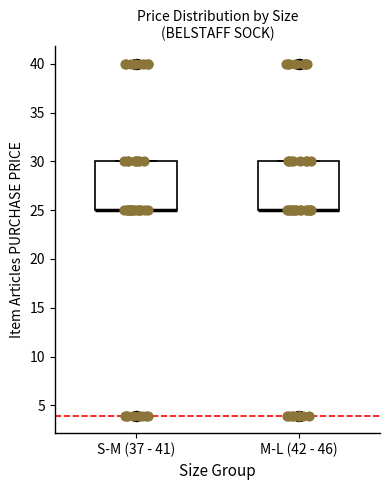

Reading left to right, transcribe this box plot: for each box, give where its median line is, the range the box spans, and where its two whiskers end, as read against the y-axis. The values are not printed on the chart, so give them approximately, as read against the axis.

S-M (37 - 41): median 25 (drawn on the box's lower edge), box 25 to 30, whiskers 25 to 30
M-L (42 - 46): median 25 (drawn on the box's lower edge), box 25 to 30, whiskers 25 to 30